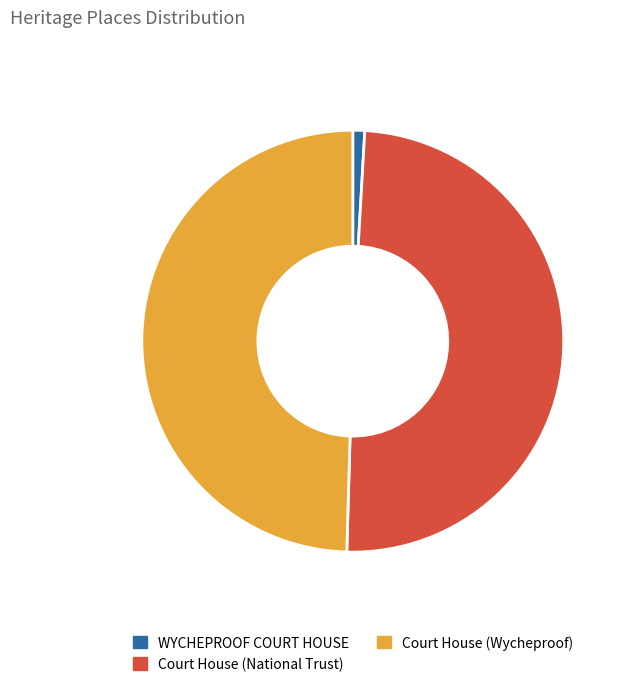

Is the sum of Court House (National Trust) and WYCHEPROOF COURT HOUSE greater than half?

Yes